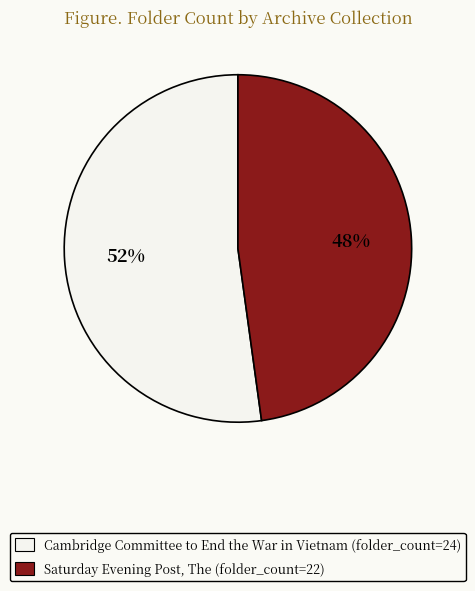

Count the number of slices in the pie.

2